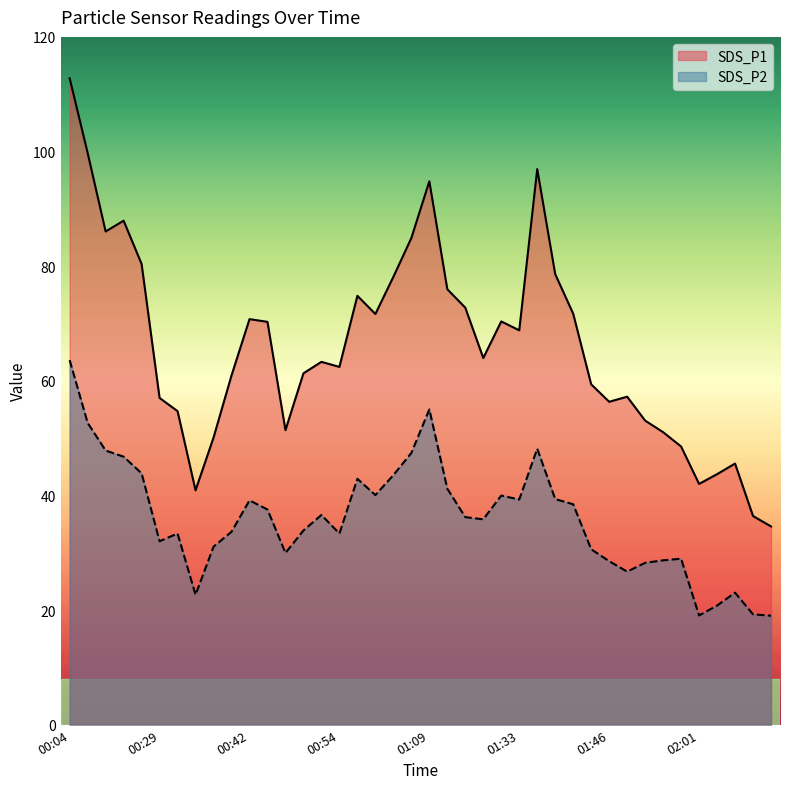

What is the spread (max minus min) of values at 00:57?

31.9